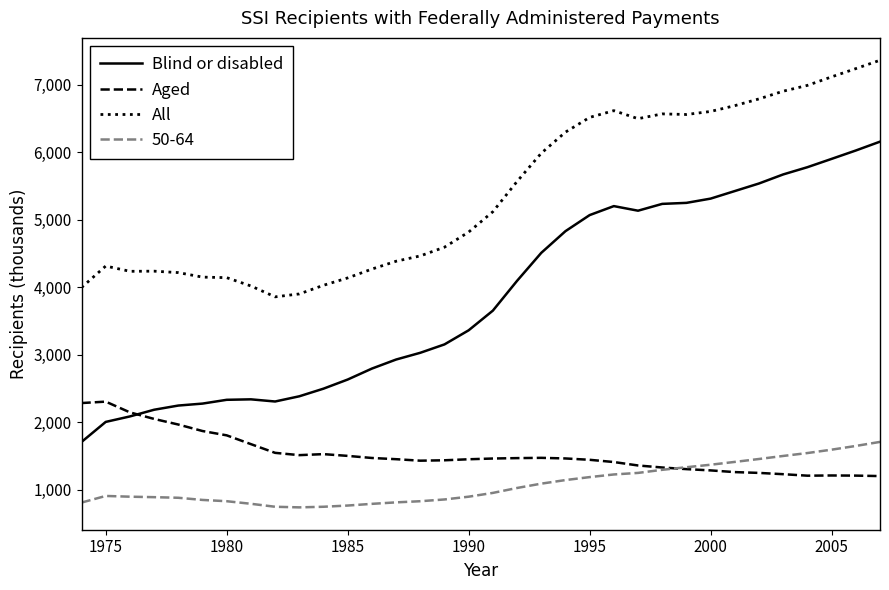

List the series in order of their peak value, lowest first.

50-64, Aged, Blind or disabled, All